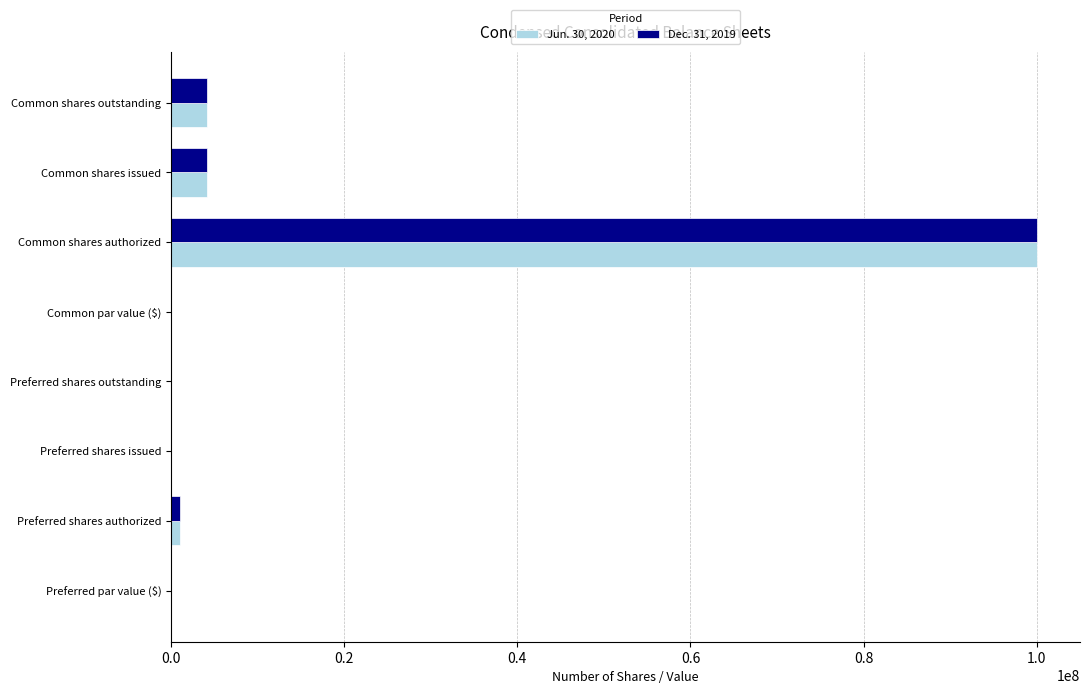

Is it true that Jun. 30, 2020 equals 4195670 at Common shares outstanding?

True